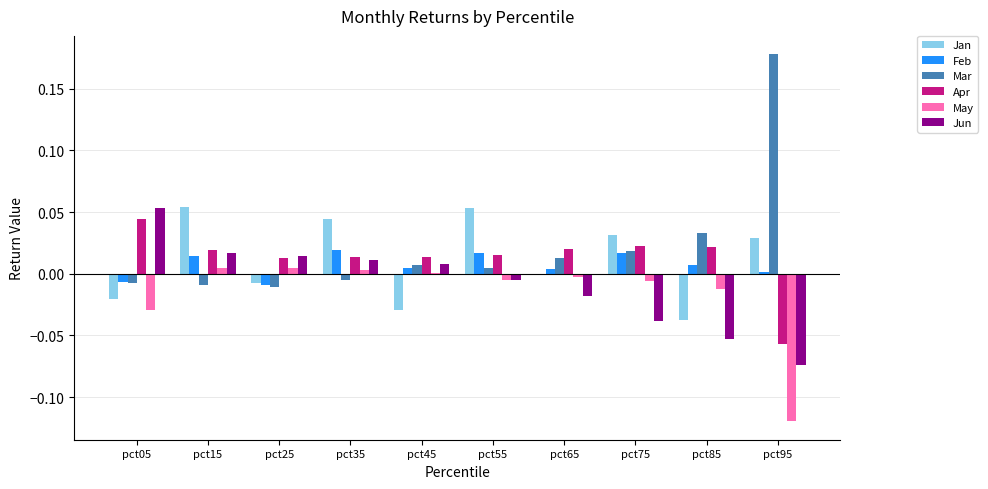

Which category has the highest value across all series?

pct95